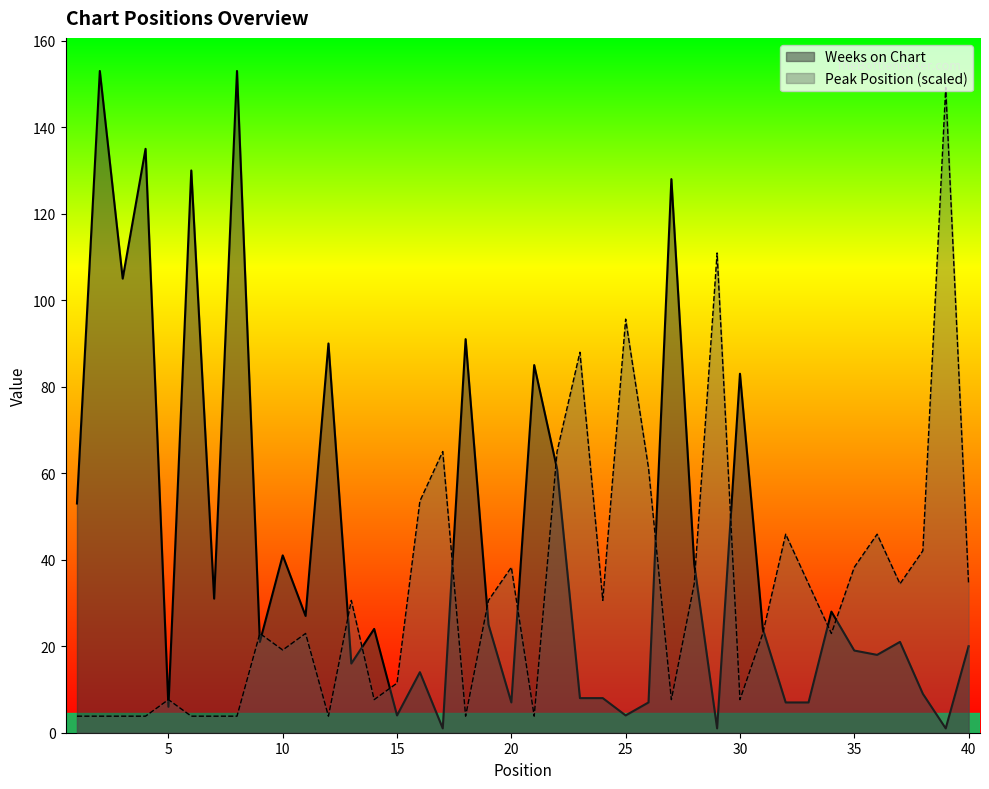

In Weeks on Chart, how many points are lower than both neighbors (excluding endpoints)?

13